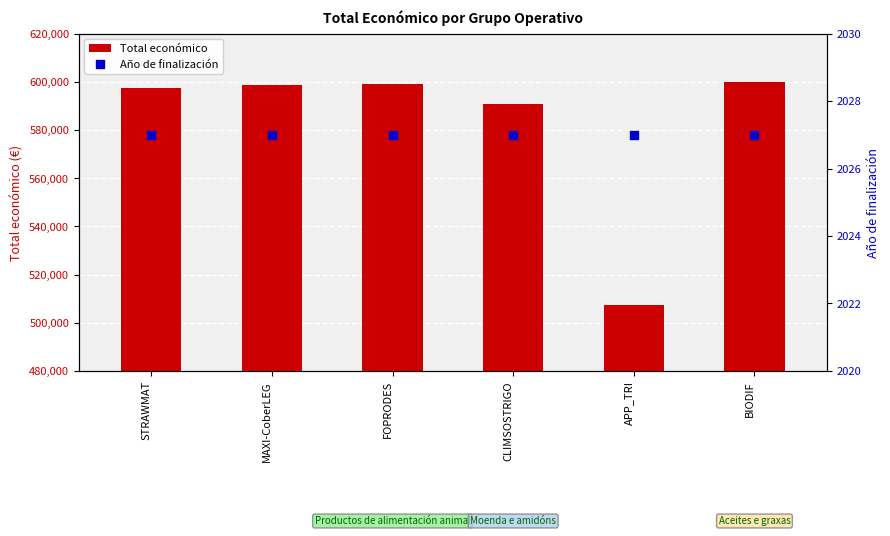

Which series contains the highest Y value?

Total económico